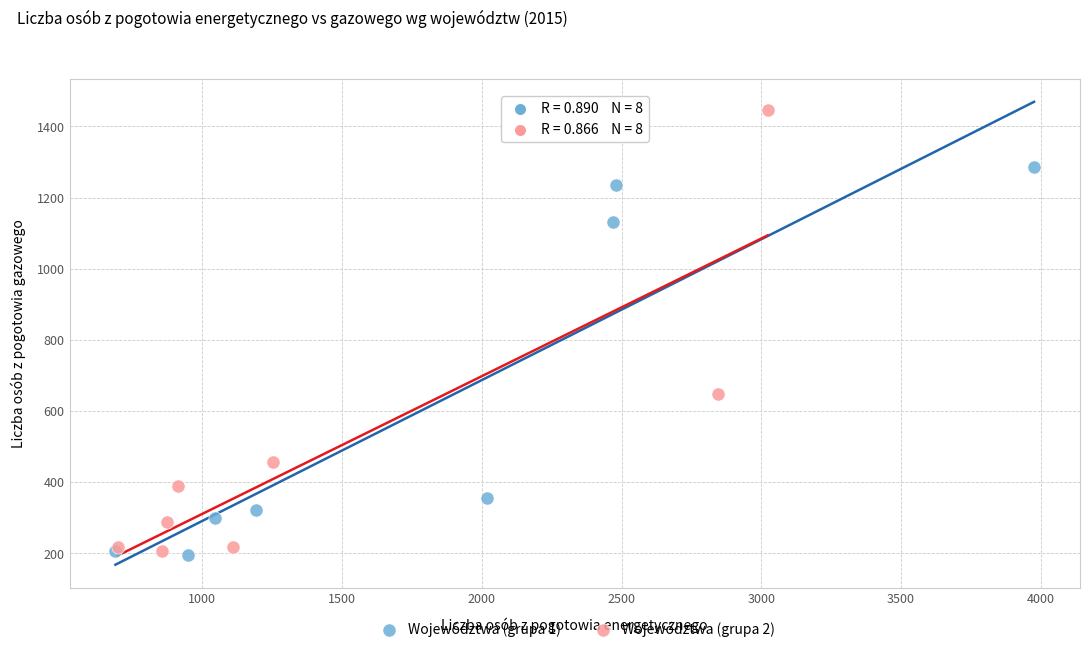

Which series contains the highest Y value?

Województwa (grupa 2)